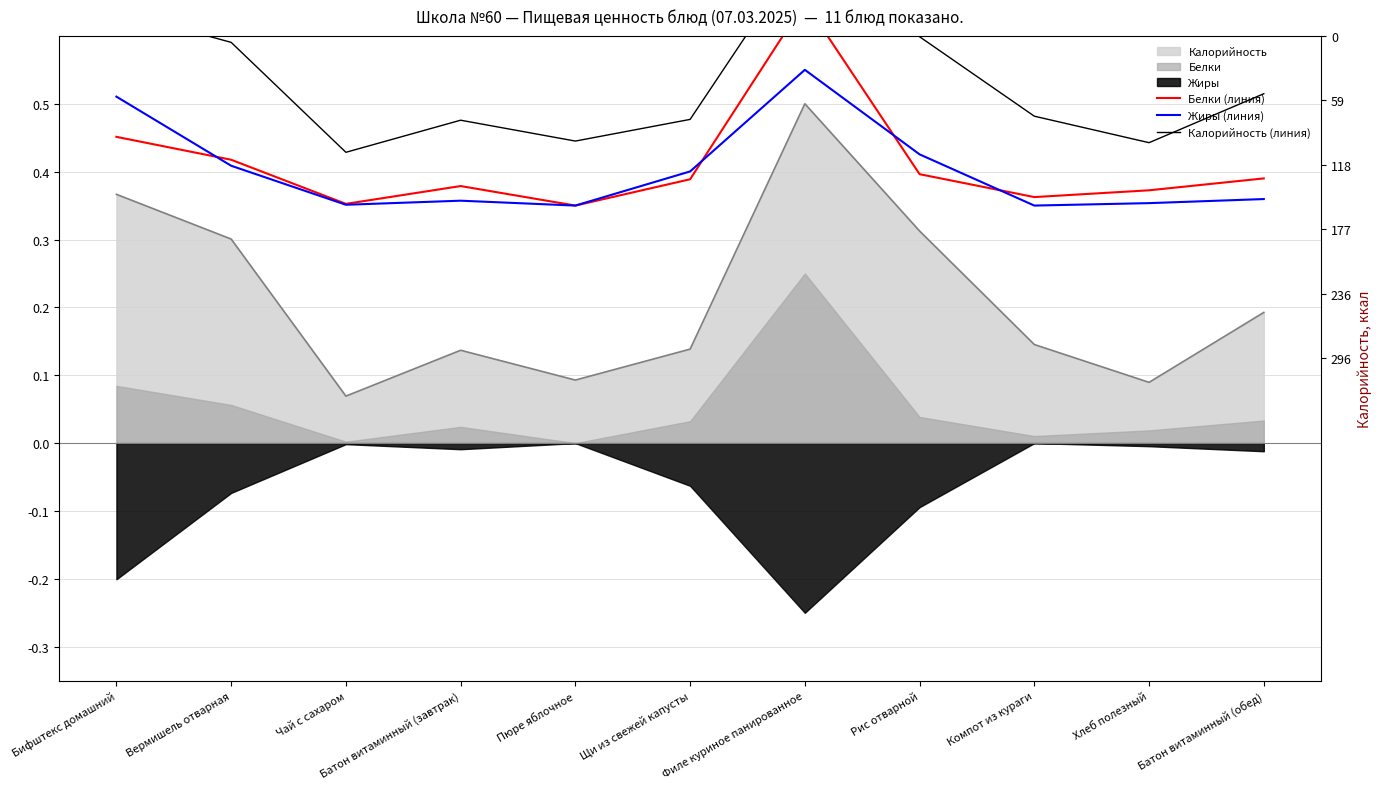

Where is the first local maximum for Белки (линия)?

Батон витаминный (завтрак)